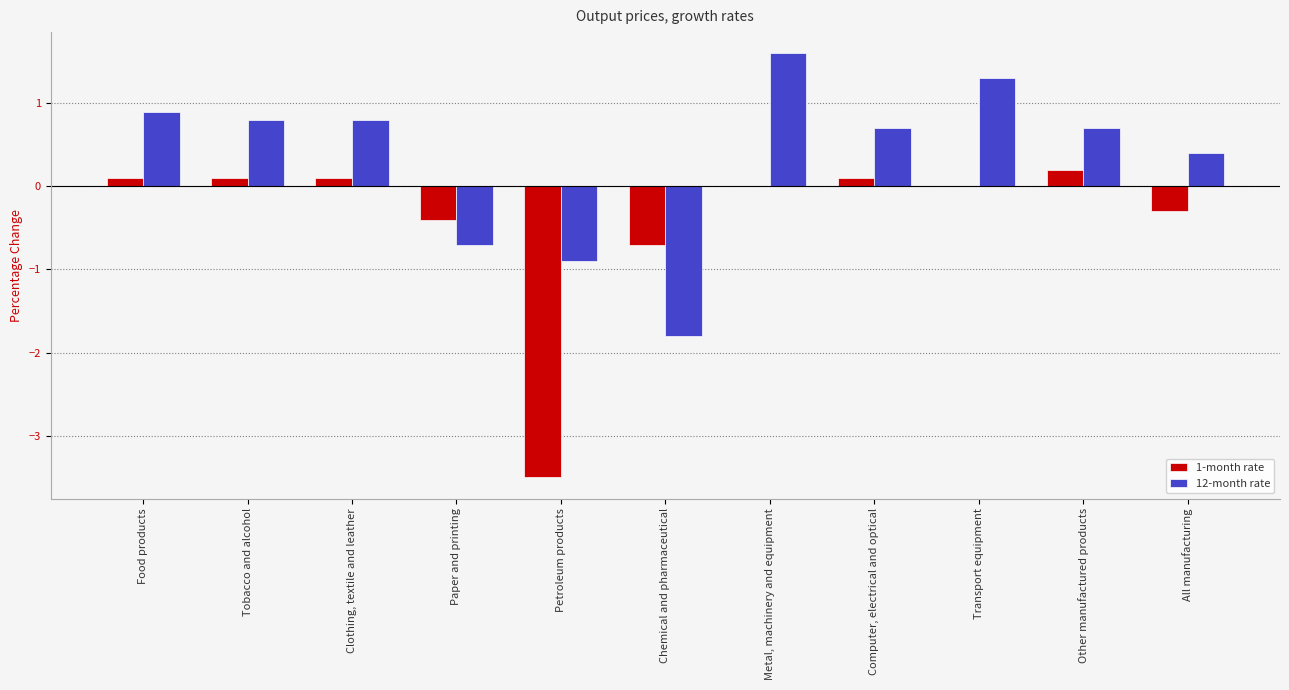

Reading left to right, extract all data points from this chart.

1-month rate: 0.1	0.1	0.1	-0.4	-3.5	-0.7	0.0	0.1	0.0	0.2	-0.3
12-month rate: 0.9	0.8	0.8	-0.7	-0.9	-1.8	1.6	0.7	1.3	0.7	0.4